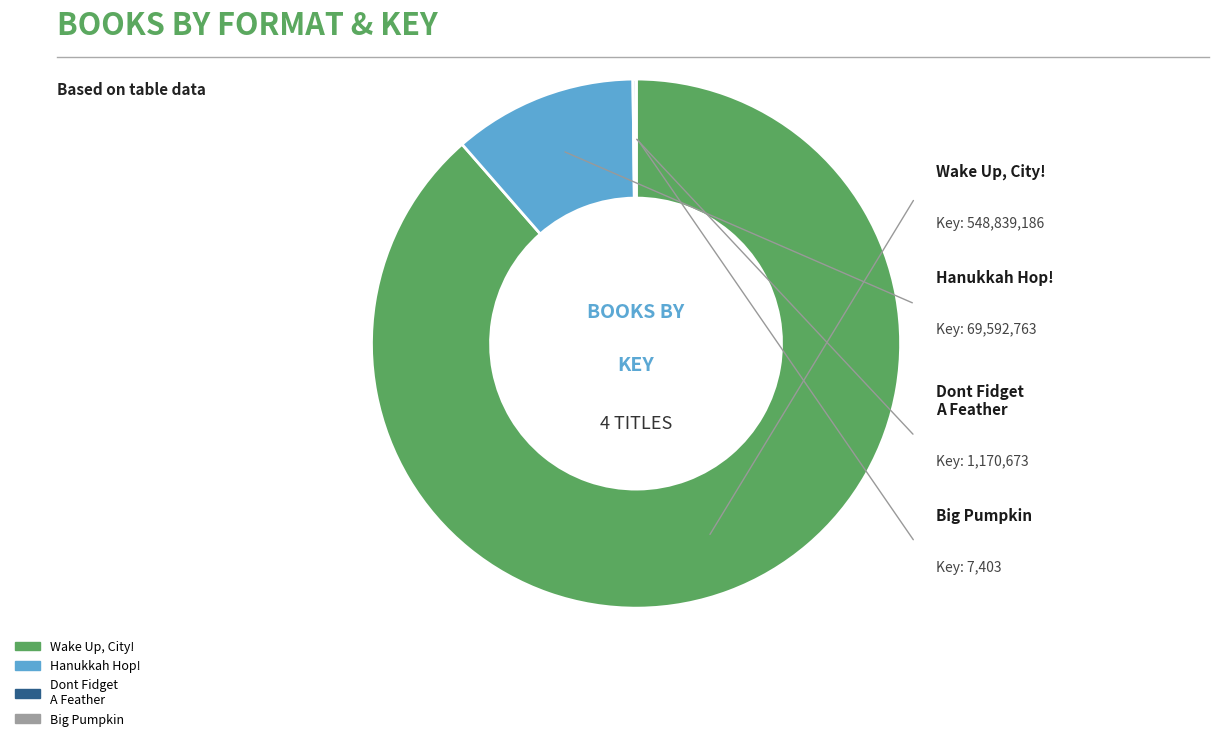

Is there a majority slice in this chart?

Yes